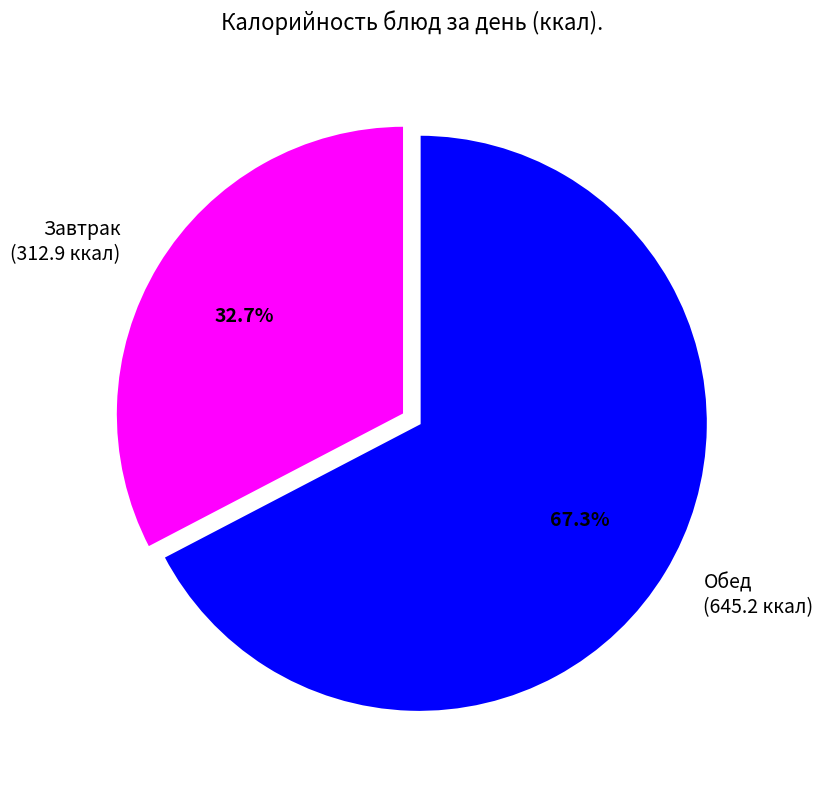

How many slices are in this pie chart?

2